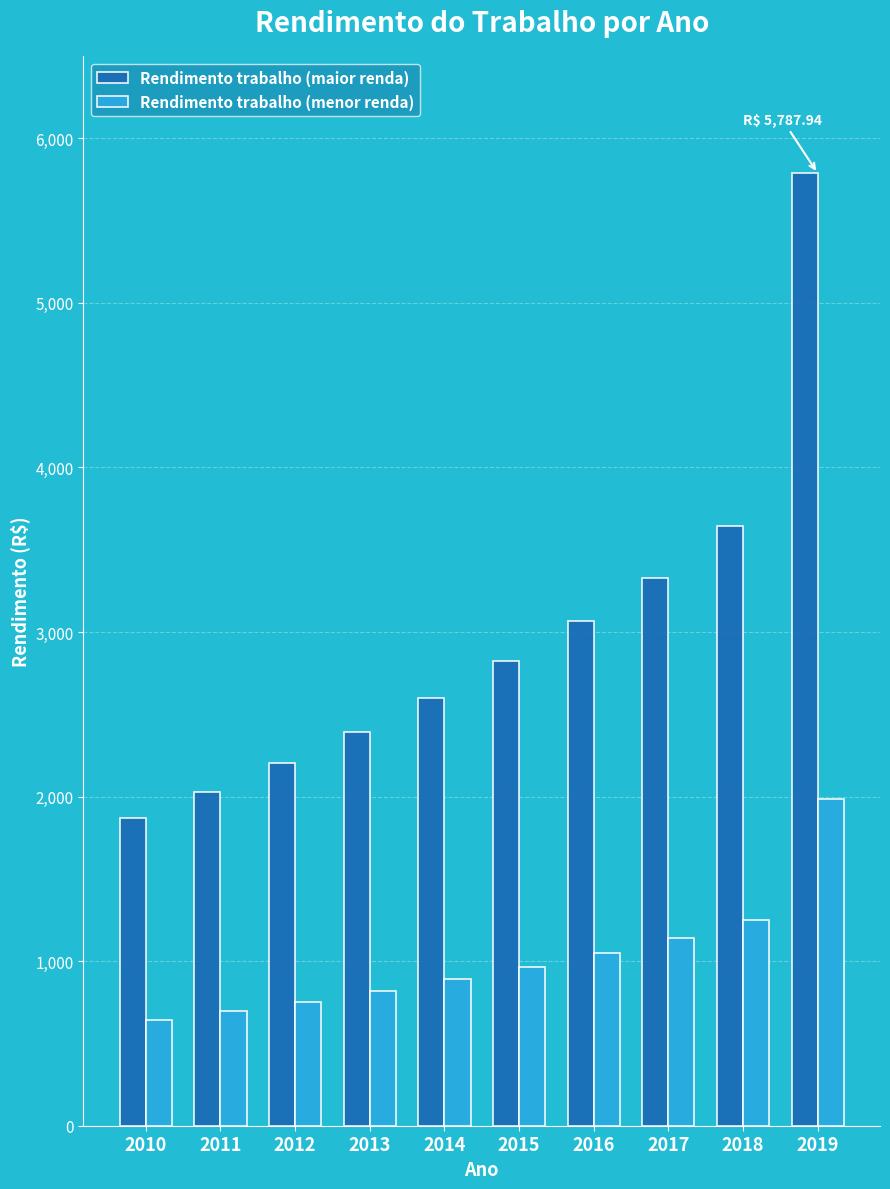

How many groups of bars are there?

10